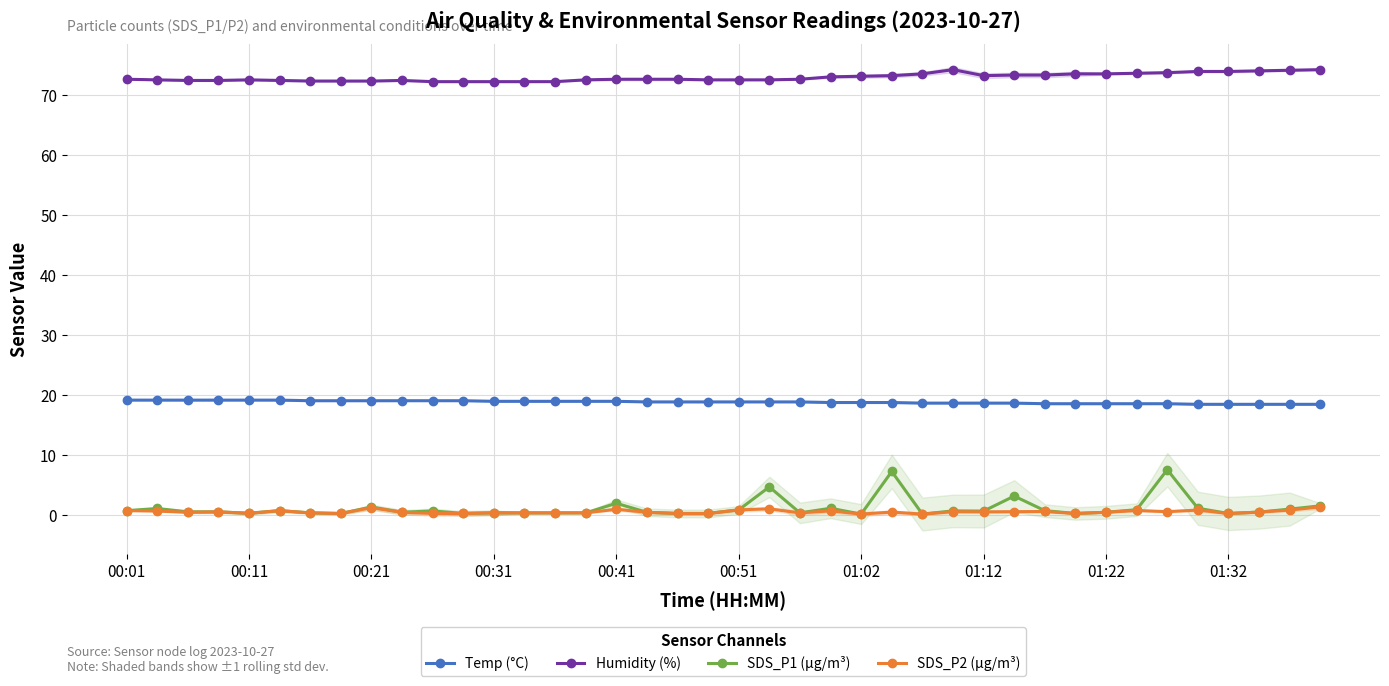

True or false: Humidity (%) and SDS_P1 (µg/m³) intersect in this chart.

False